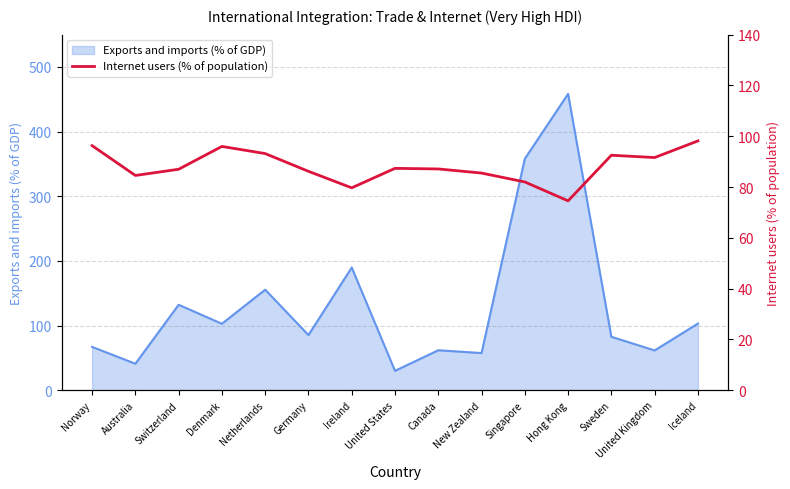

What value does the data have at Australia?

84.6